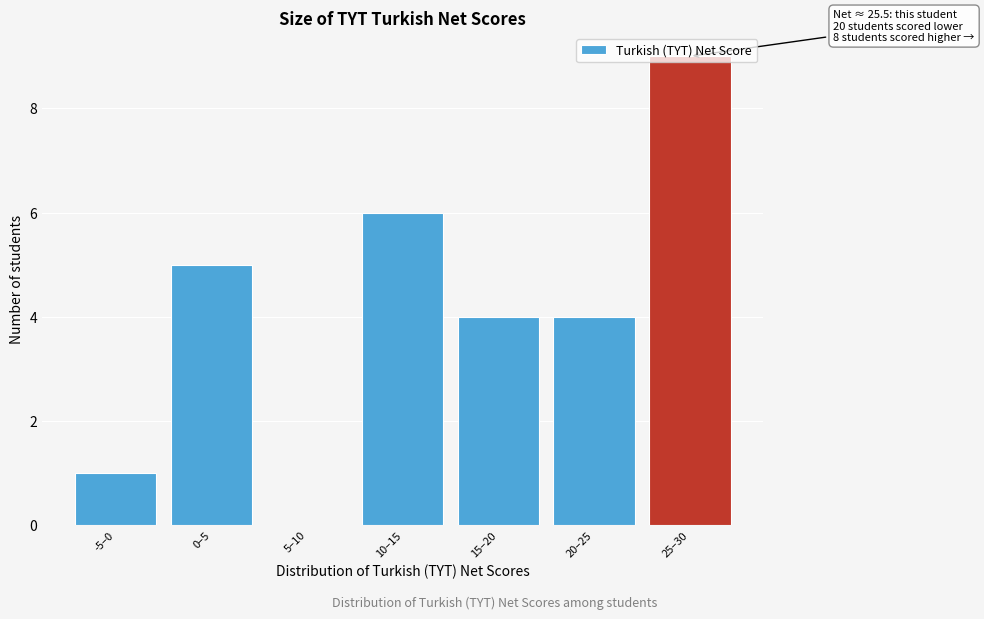

Which has a higher value, 10–15 or 25–30?

25–30